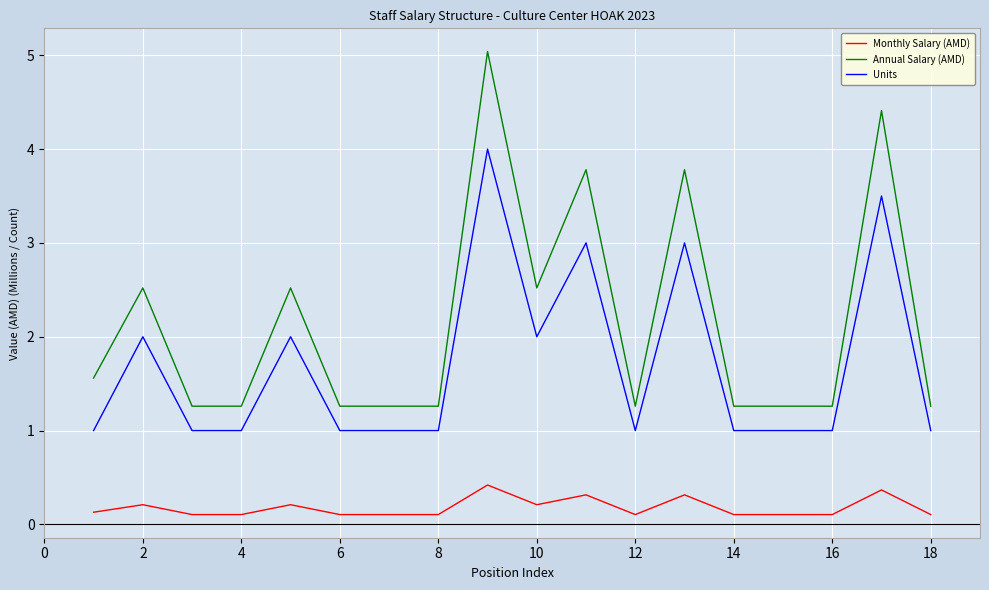

True or false: Annual Salary (AMD) and Units intersect in this chart.

False